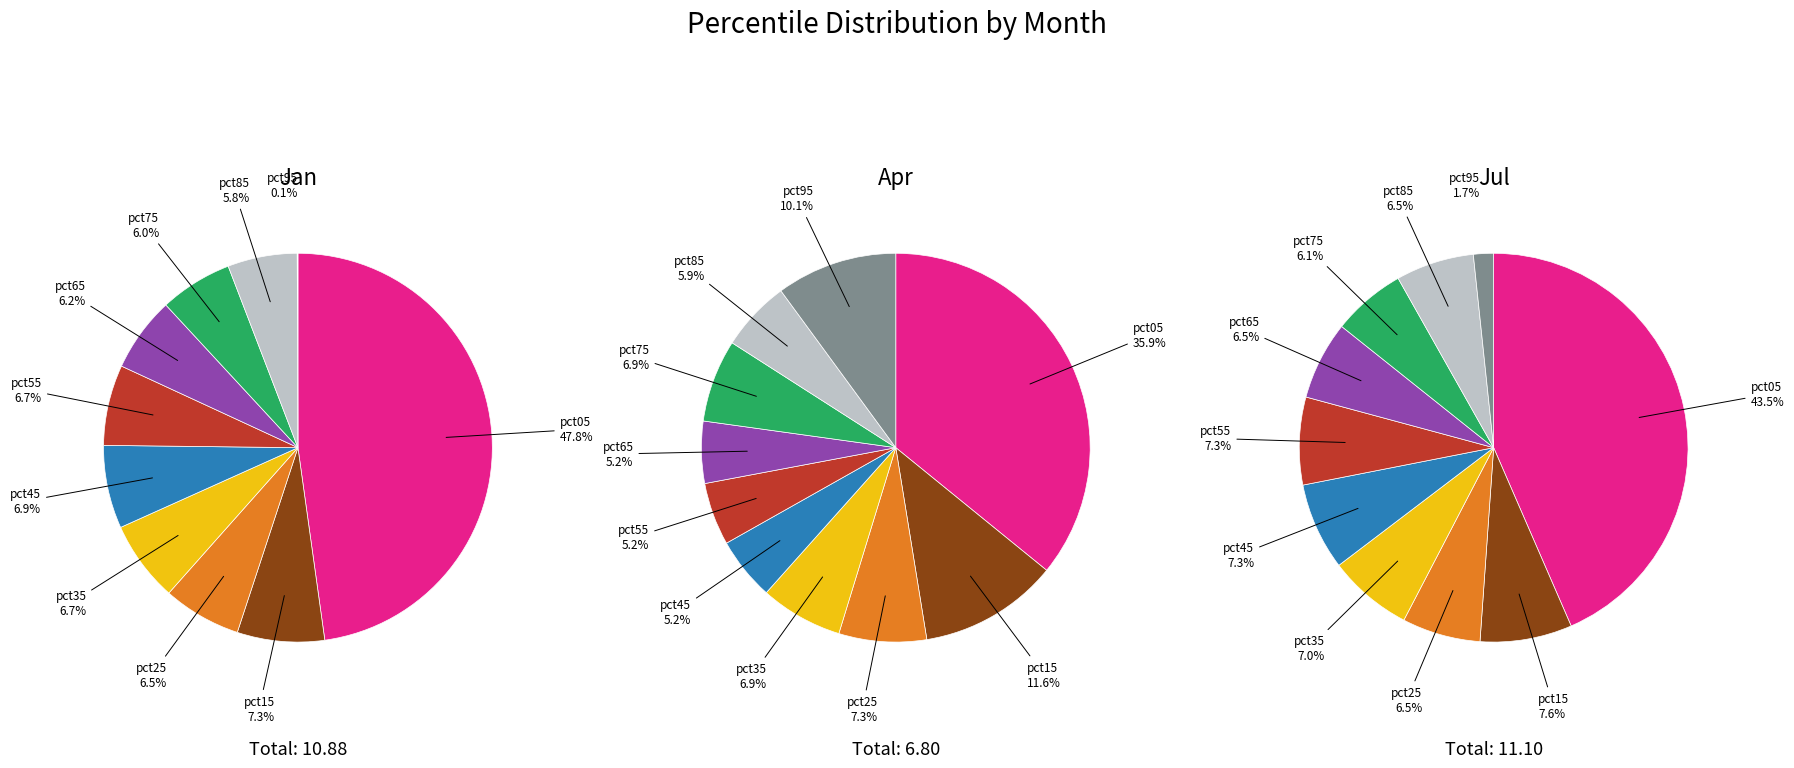

Is it true that pct15 is 1% of the pie?

False